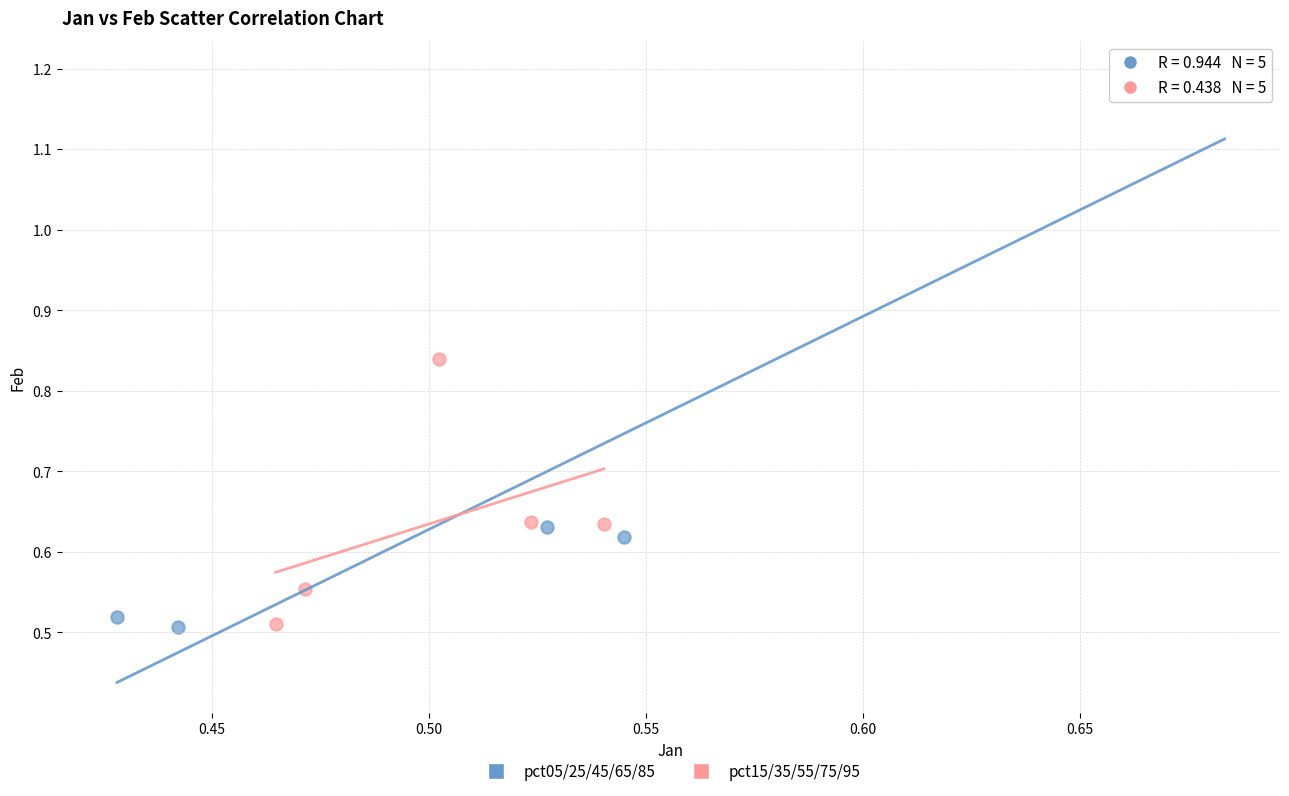

Which series has the largest Y range (max minus min)?

pct05/25/45/65/85